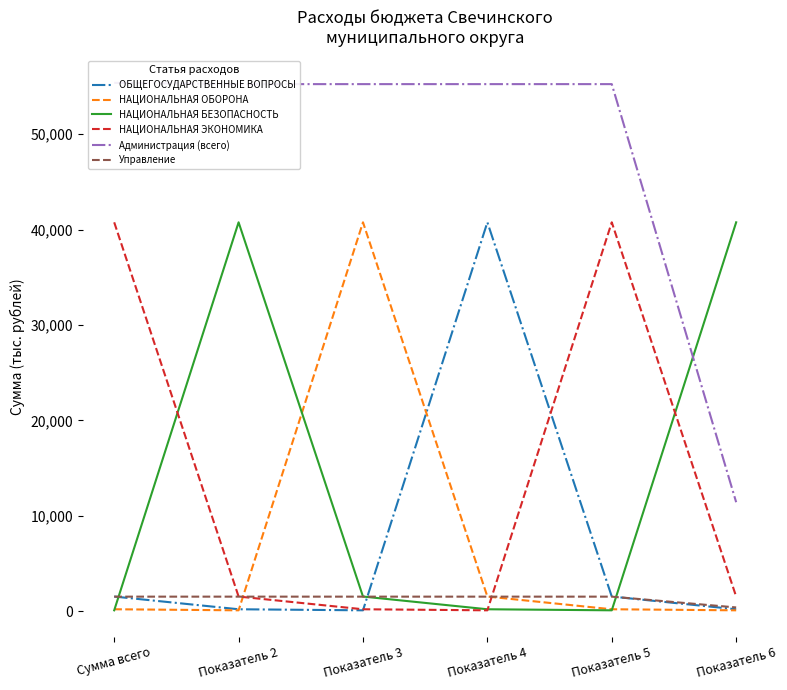

At how many categories does at least one series exceed 20586?

6